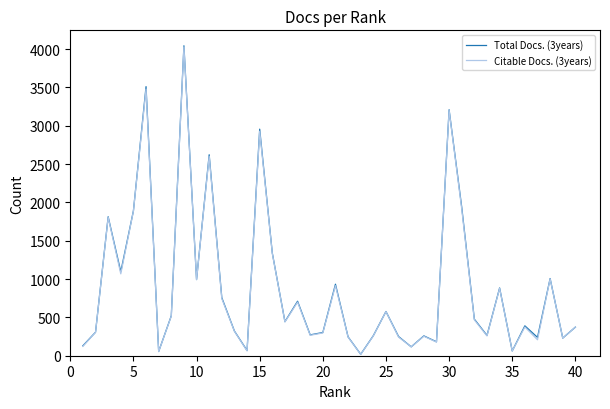

Which series has the largest range (max minus min)?

Total Docs. (3years)